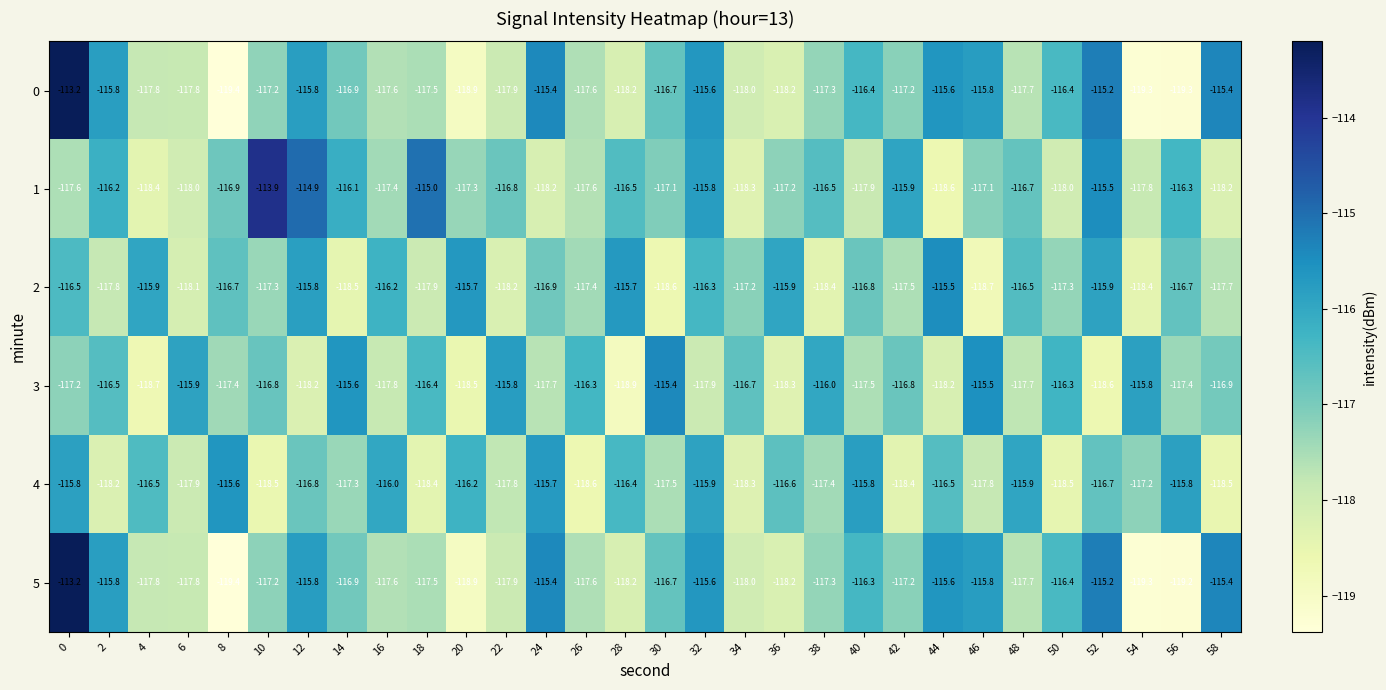

What is the sum of all 3 values?

-3512.7